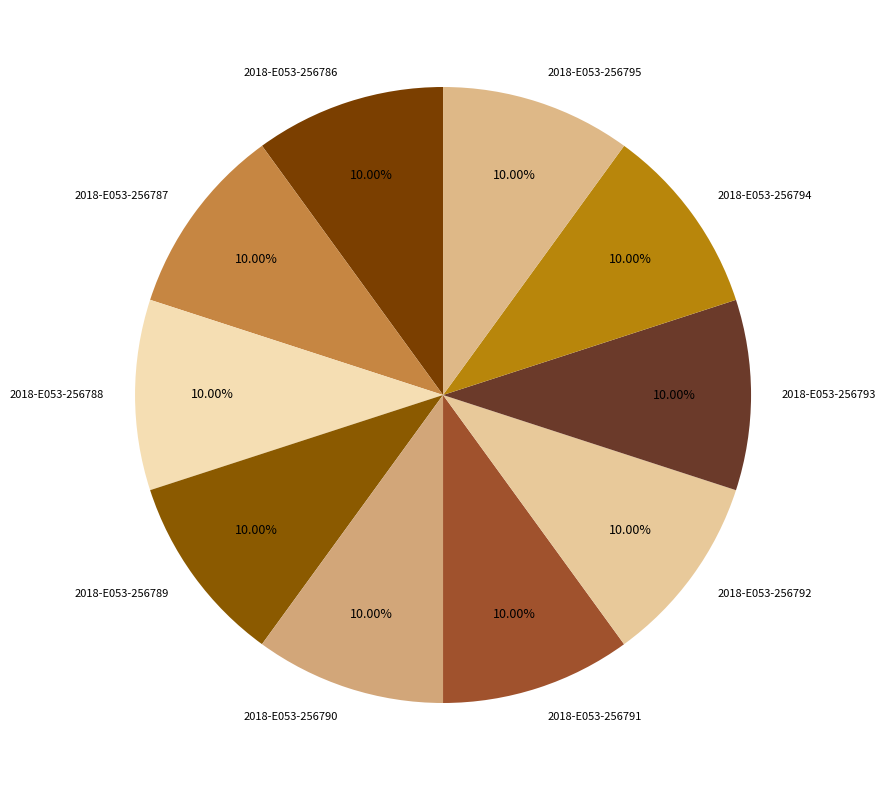

Approximately how many times larger is the value at 2018-E053-256786 compared to 2018-E053-256793?

1.0